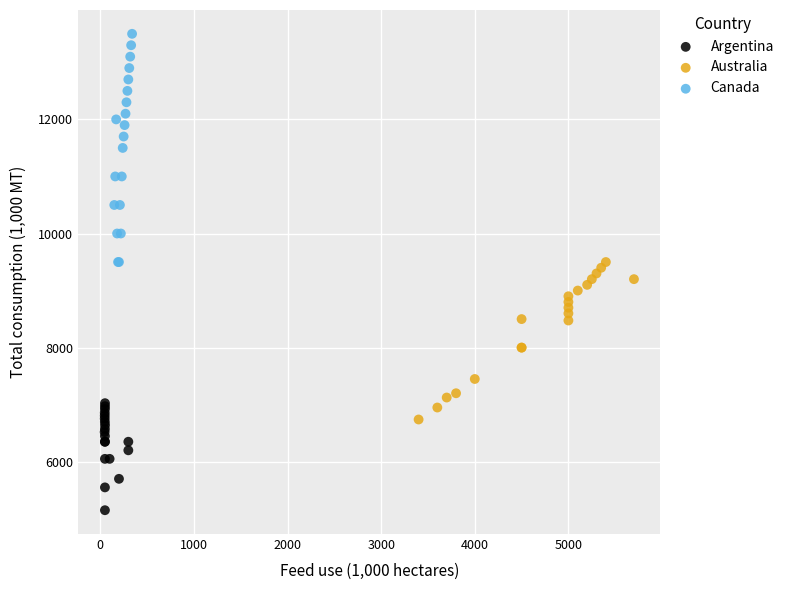

Which series has the widest spread of Y values?

Canada